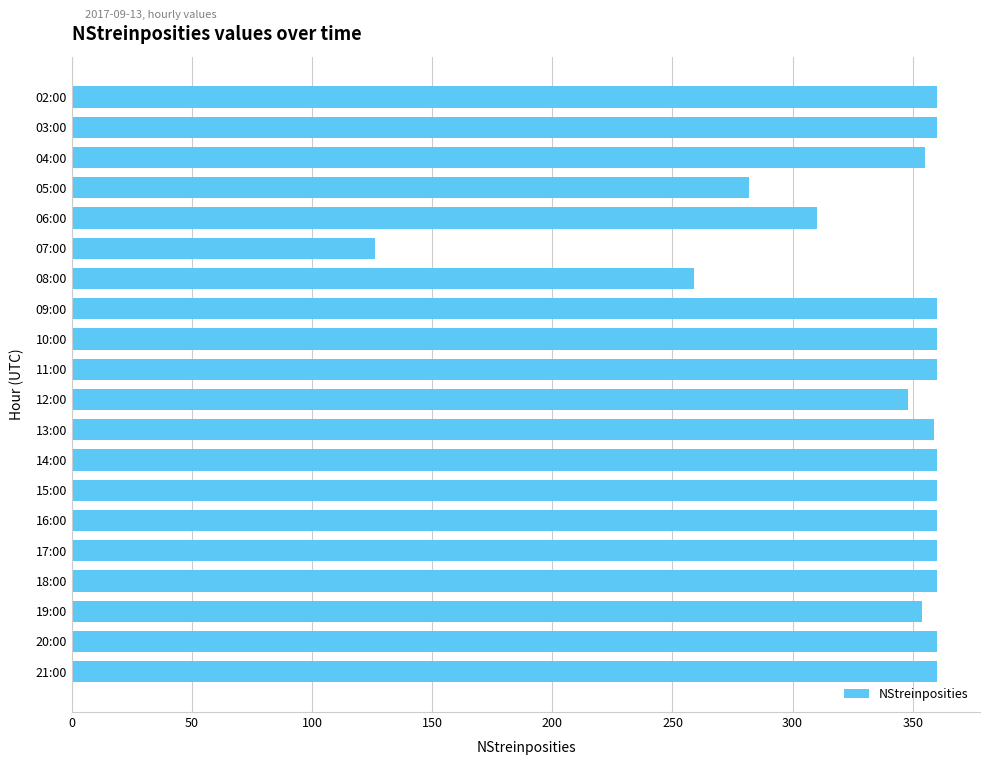

What is the sum of all values?

6713